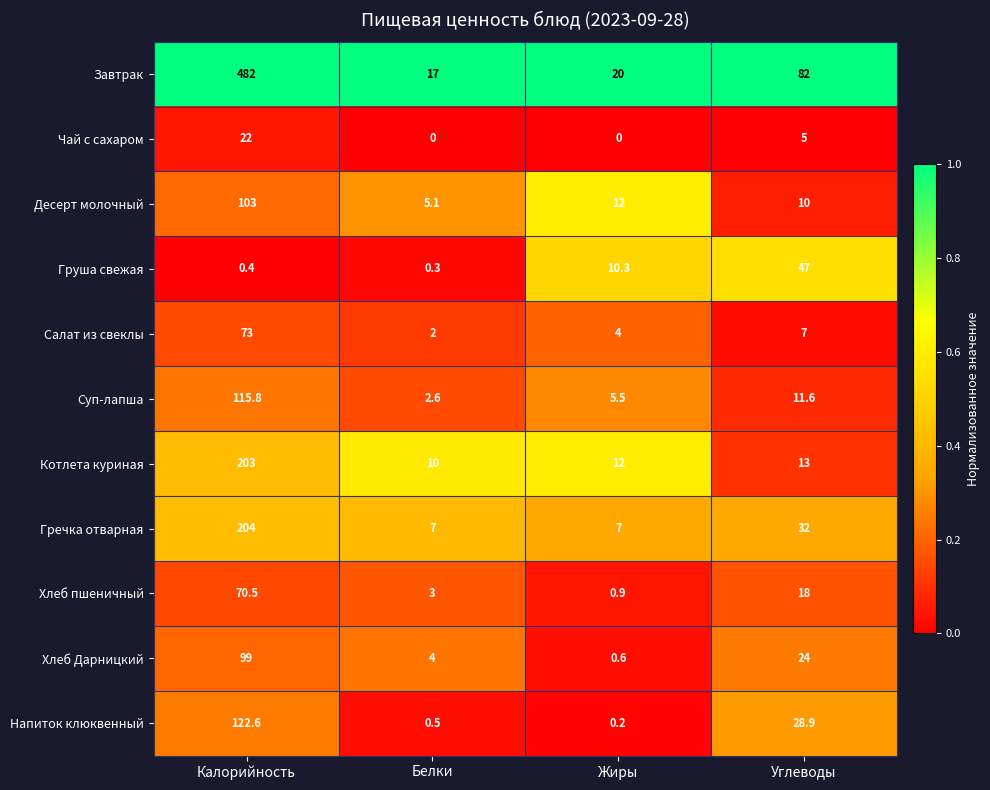

At which label is Завтрак closest to 249?

Углеводы